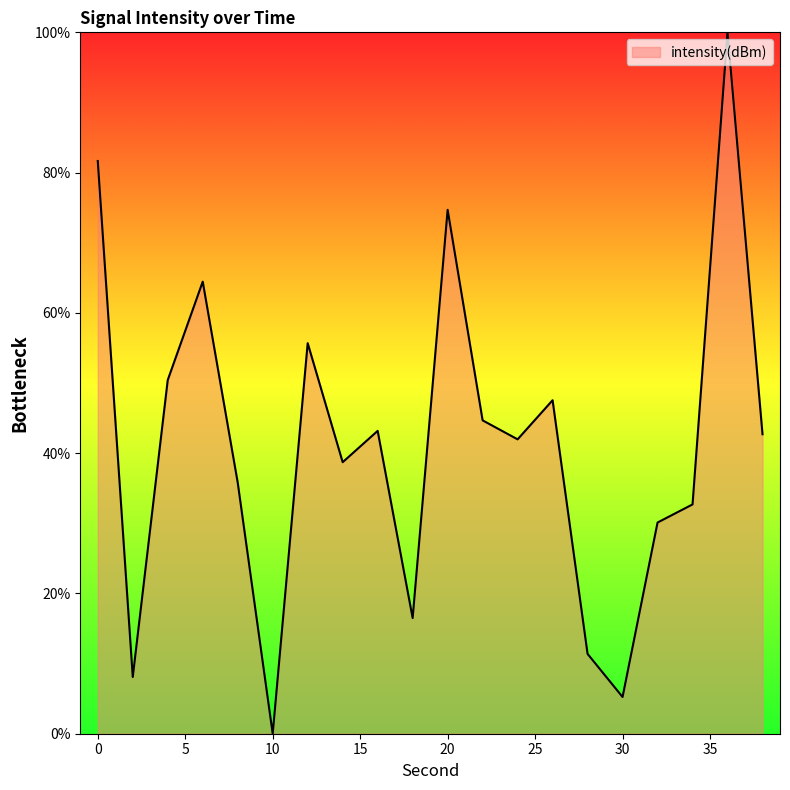

What is the maximum value shown in the chart?

100.0